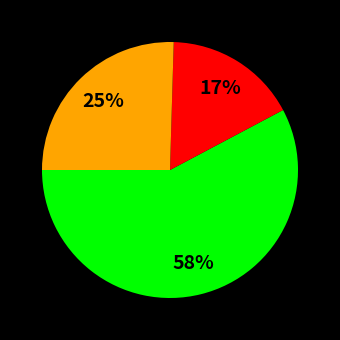

Is there any slice that represents more than half of the pie?

Yes